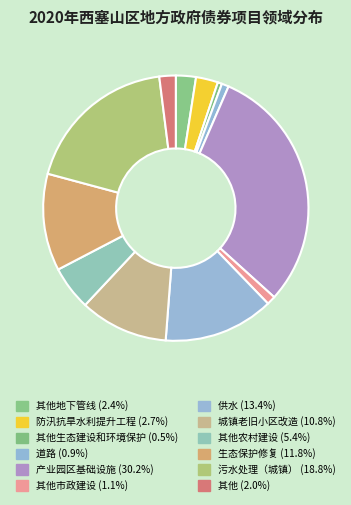

What is the largest slice in the pie chart?

产业园区基础设施